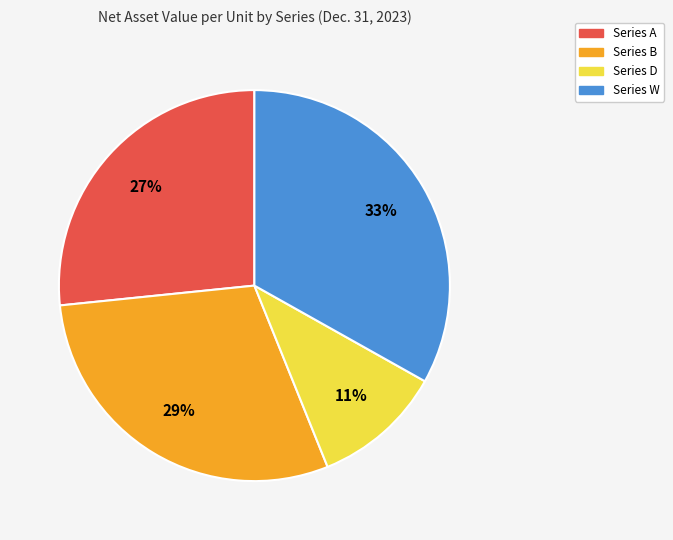

Do Series D and Series B together represent more than half of the pie?

No